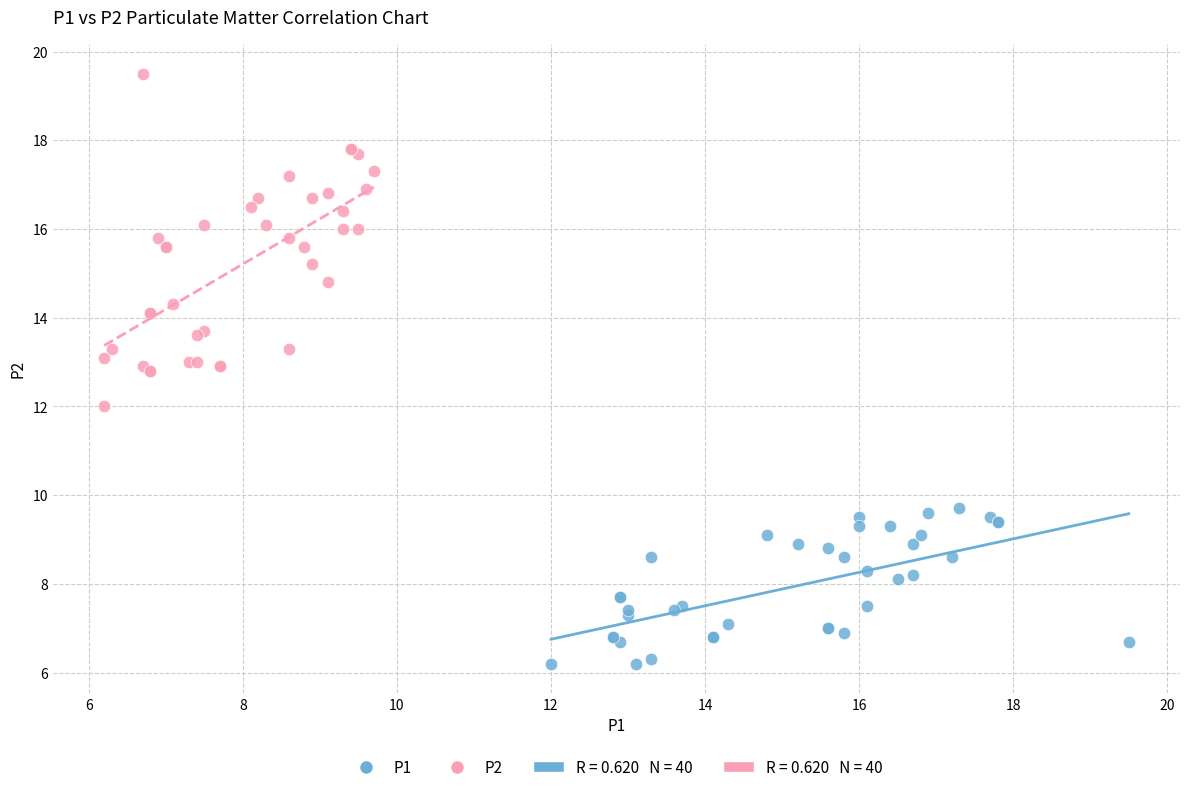

Which series has the largest Y range (max minus min)?

P2